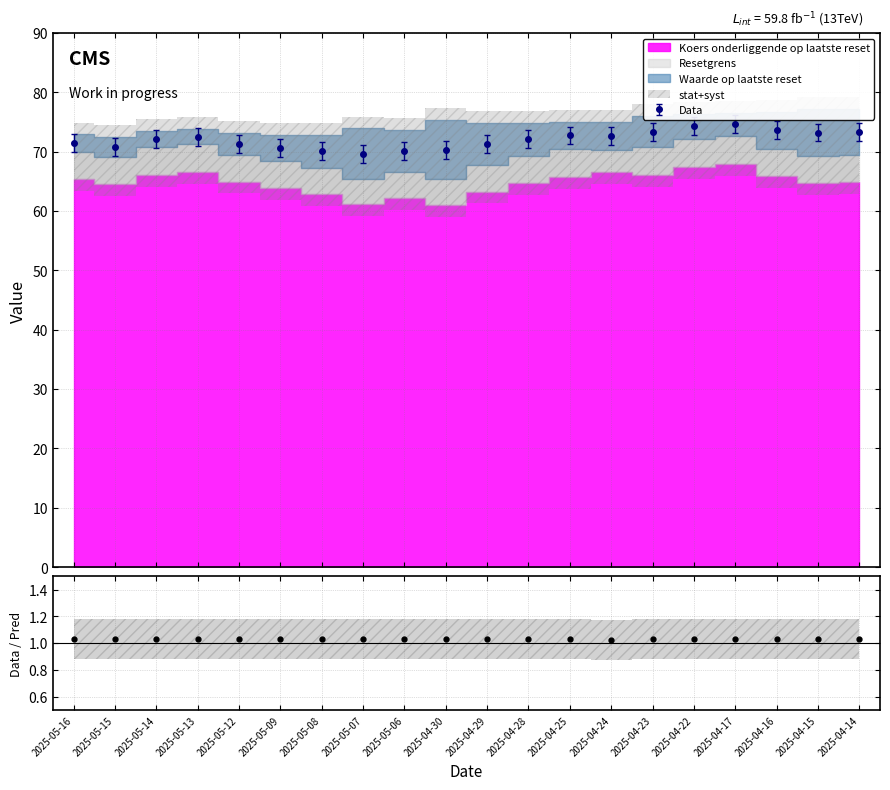

What is the lowest value of the Data series?

69.7